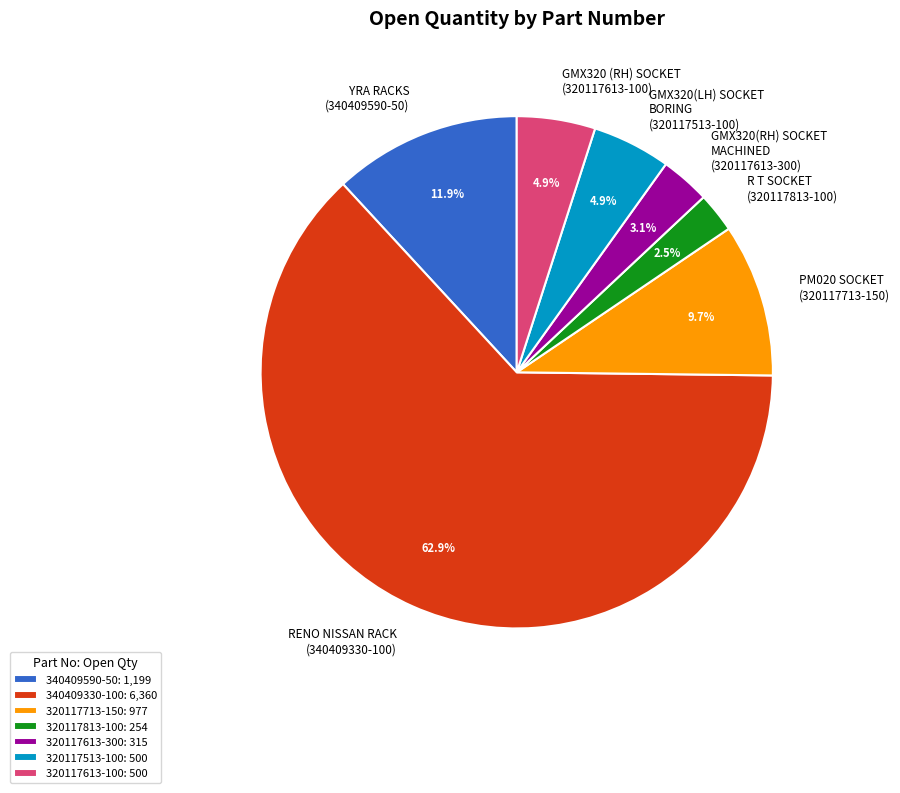

Does 320117613-300 account for over 50% of the chart?

No